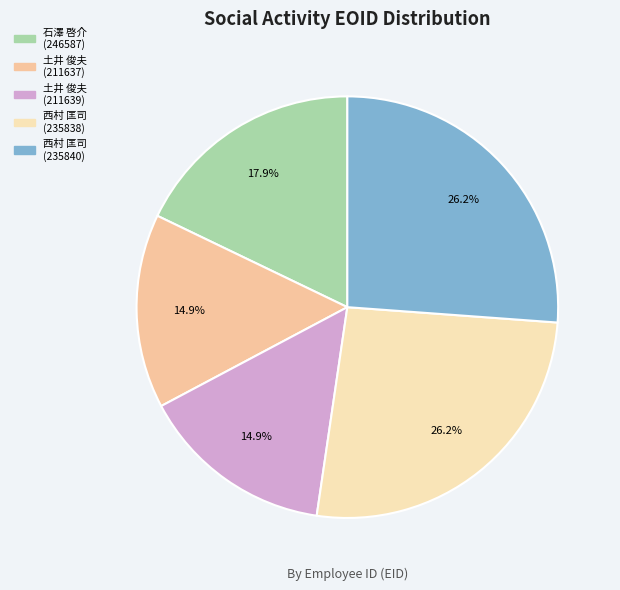

To the nearest percent, what is the average slice percentage?

20%